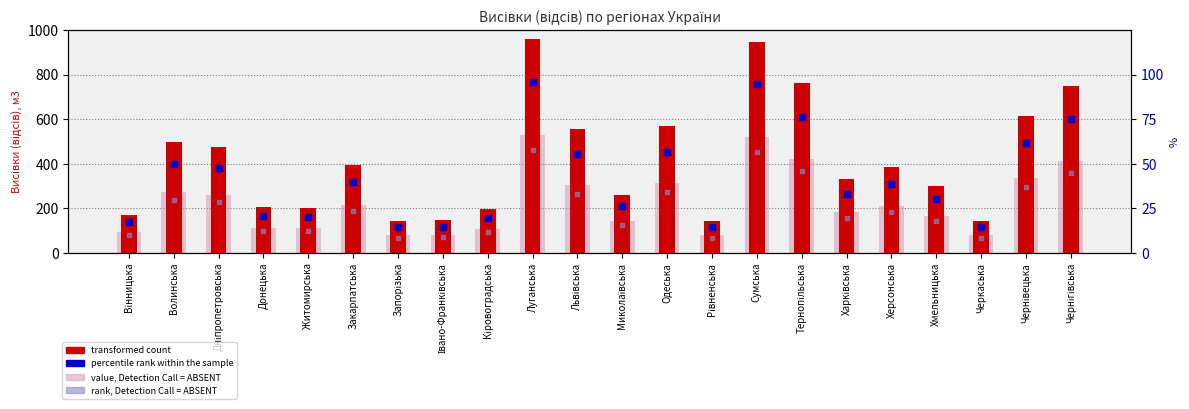

What is the total value across all series at Дніпропетровська?

814.6